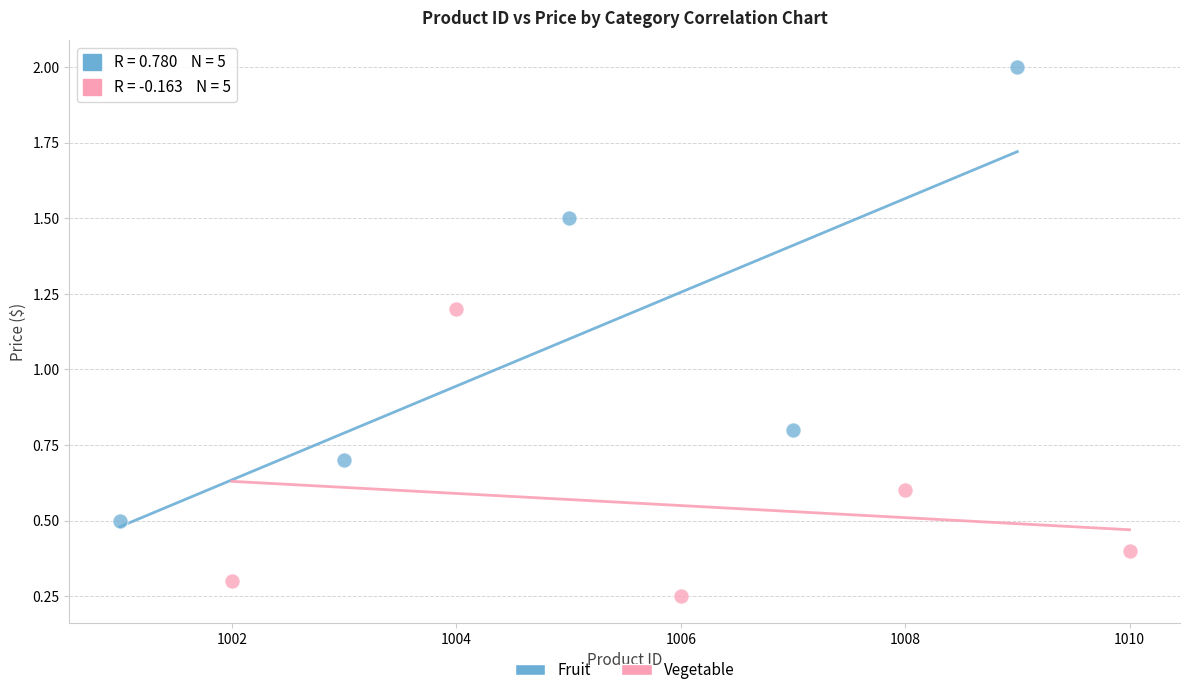

Which series contains the lowest Y value?

Vegetable